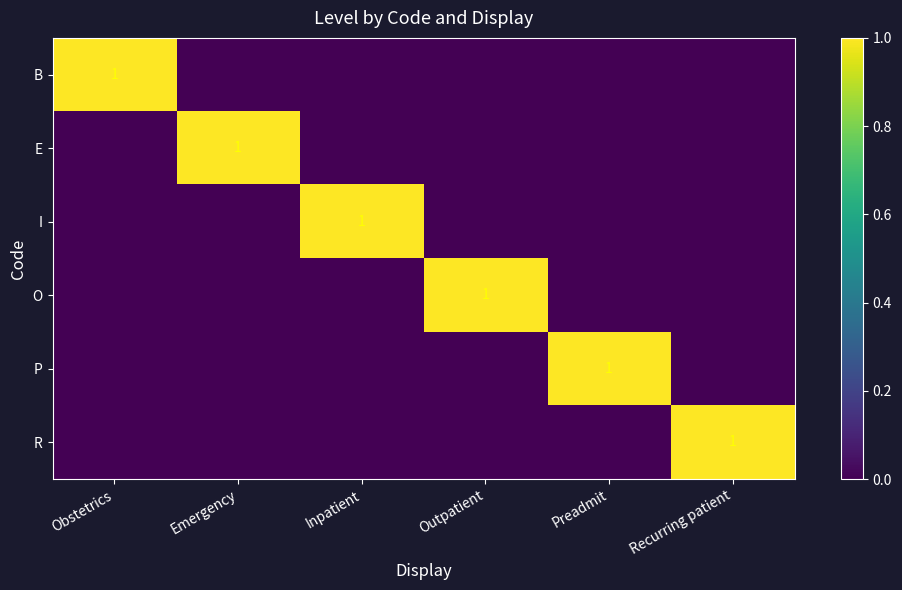

Is the value of R at Outpatient greater than the value of E at Recurring patient?

No